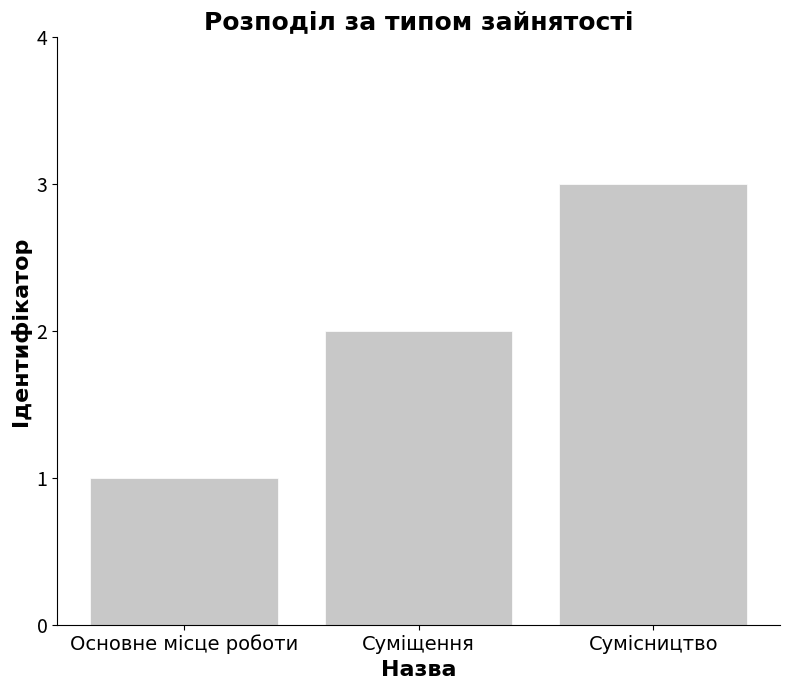

What is the smallest value displayed?

1